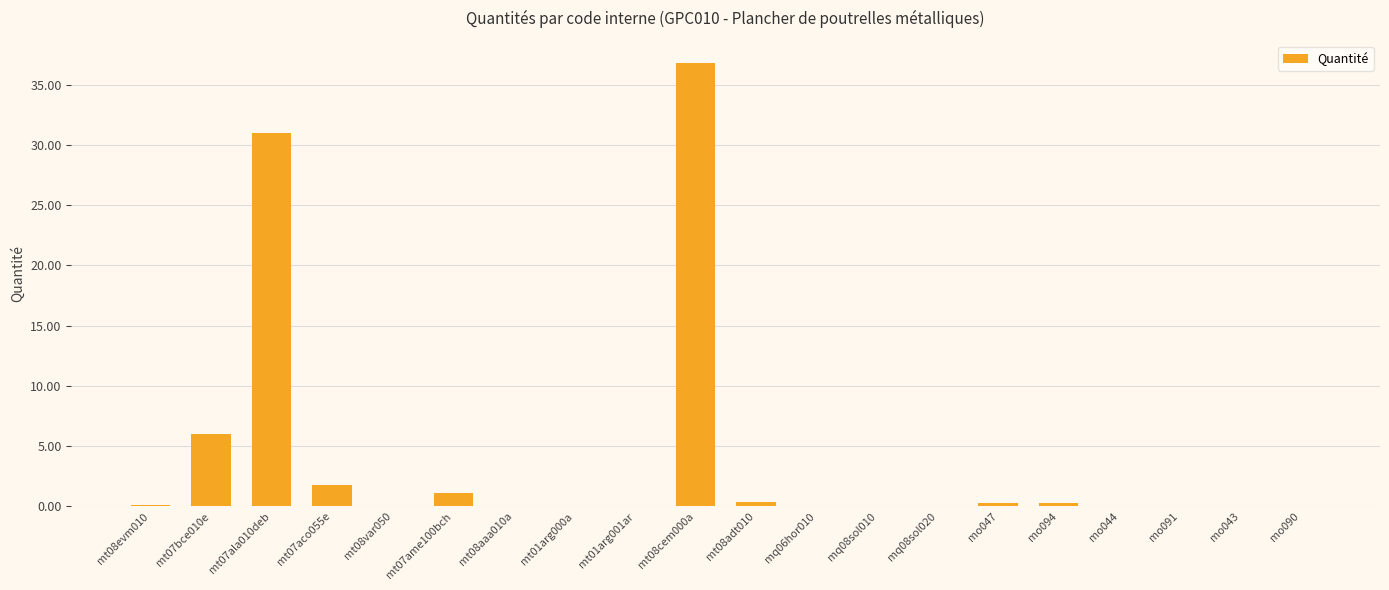

Which has a higher value, mt01arg000a or mt07ala010deb?

mt07ala010deb